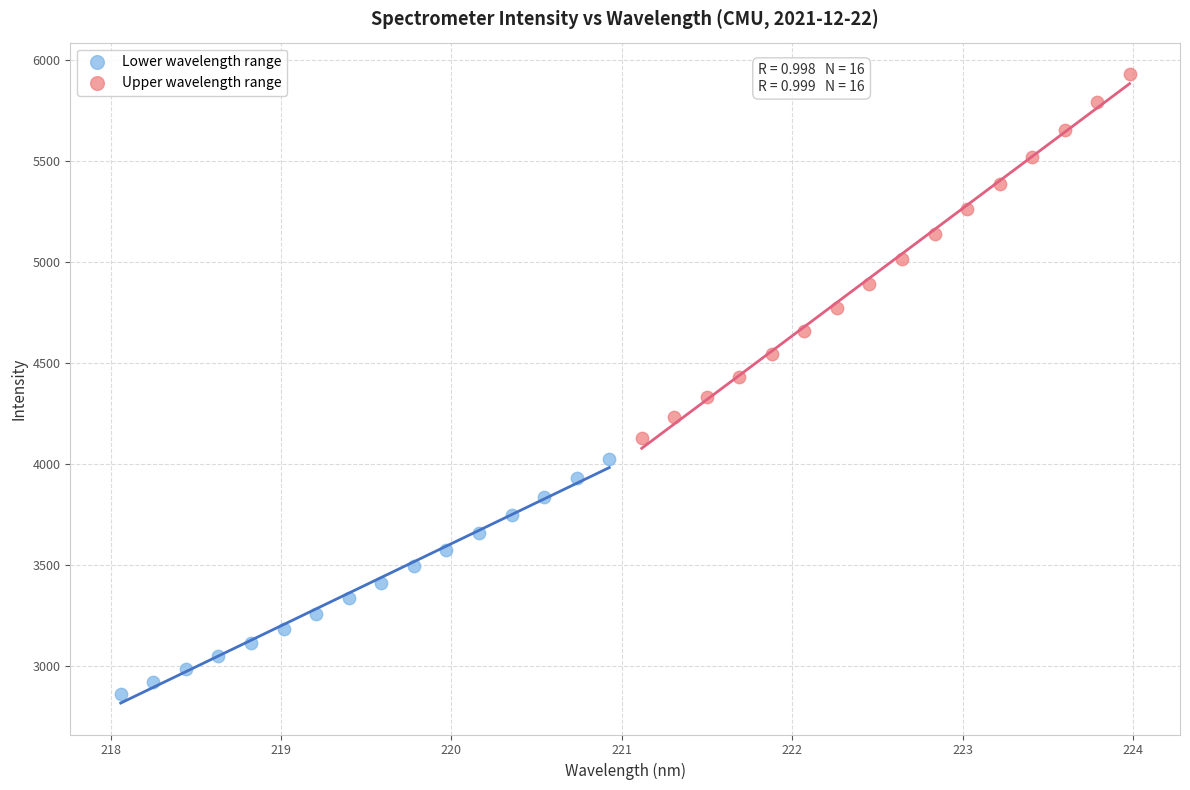

Which series reaches the minimum Y coordinate?

Lower wavelength range